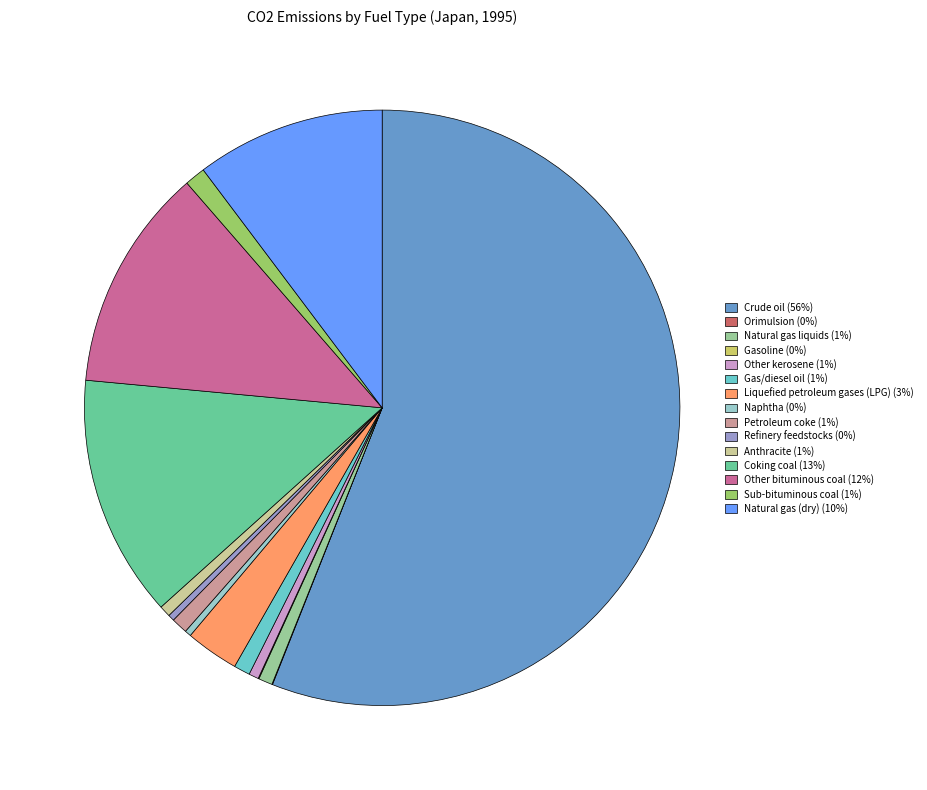

Is it true that Petroleum coke is 13% of the pie?

False